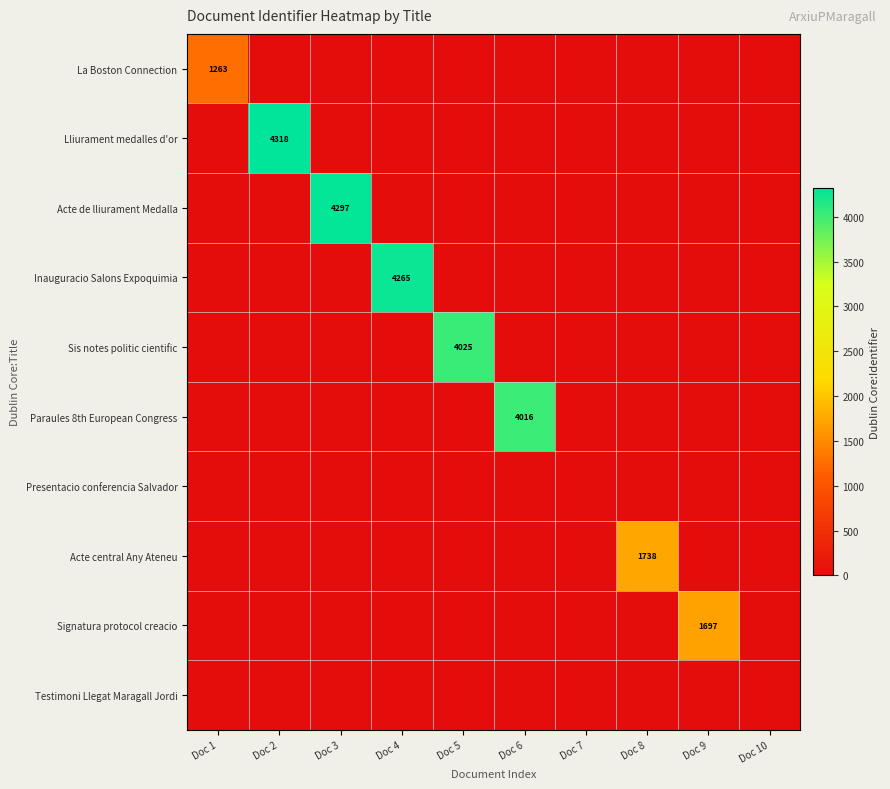

How many series are shown in this chart?

10